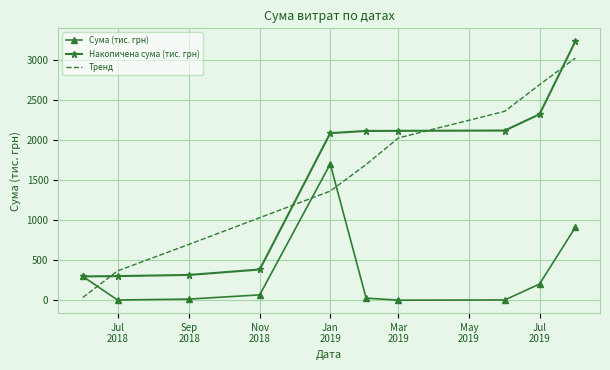

At how many categories does at least one series exceed 644?

8